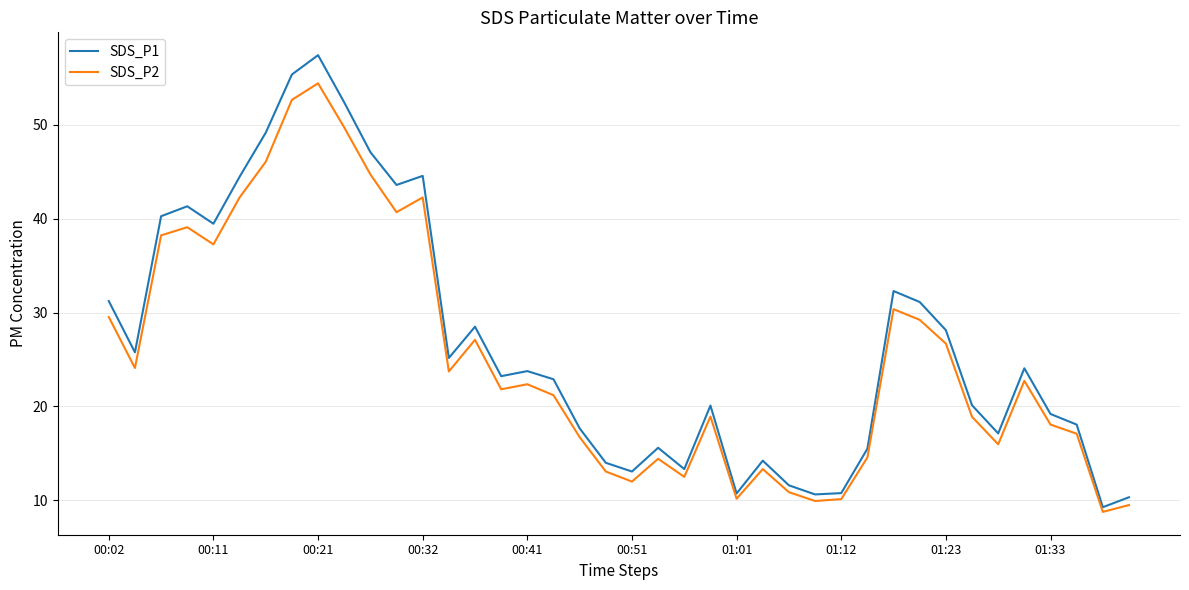

What is the highest value of the SDS_P1 series?

57.4